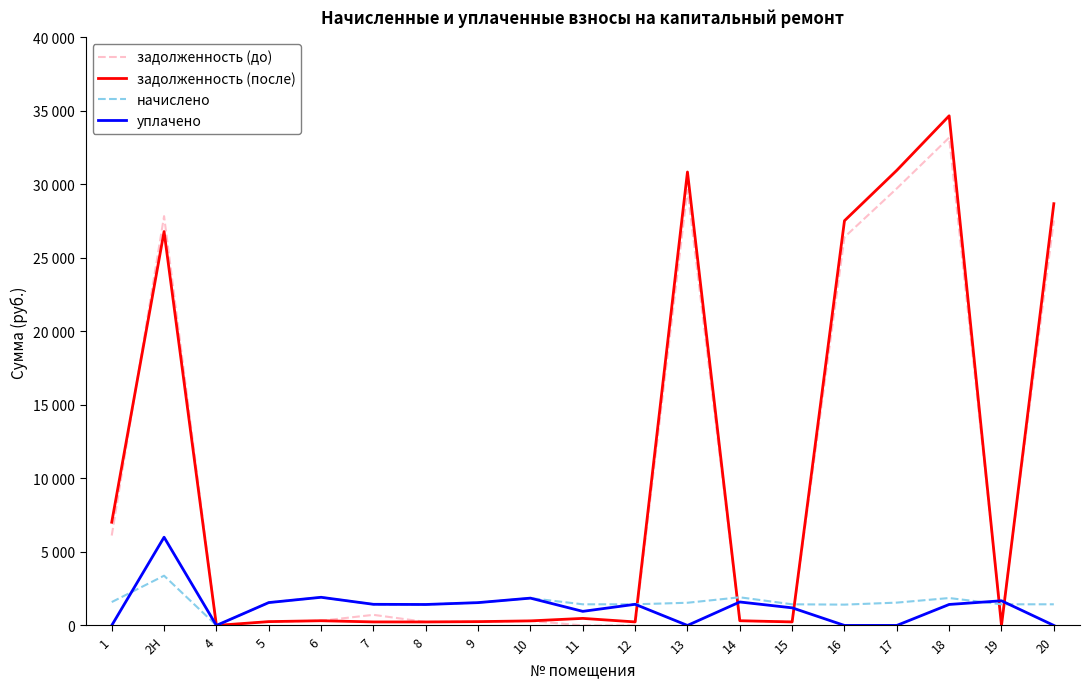

What are all the series names shown in the legend?

задолженность (до), задолженность (после), начислено, уплачено